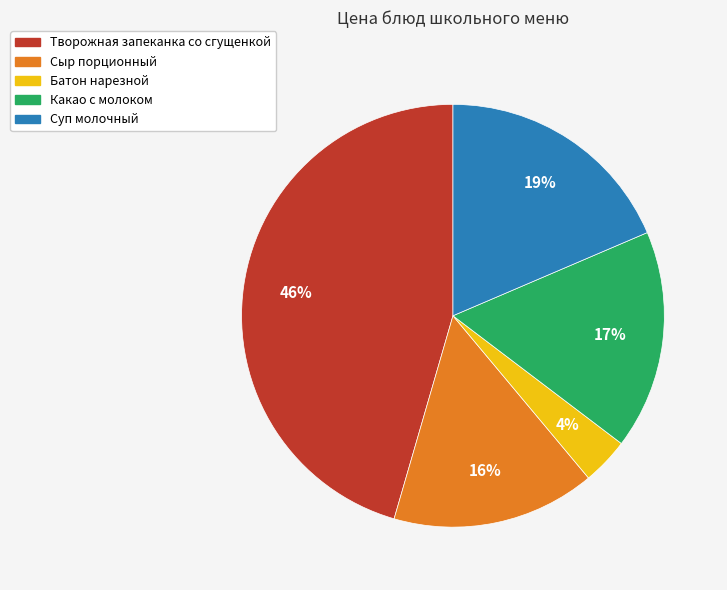

Rank the categories by value from lowest to highest.

Батон нарезной, Сыр порционный, Какао с молоком, Суп молочный, Творожная запеканка со сгущенкой